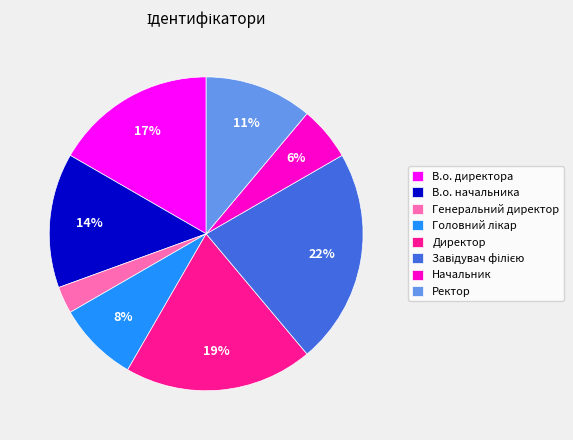

Is the sum of Начальник and Ректор greater than half?

No